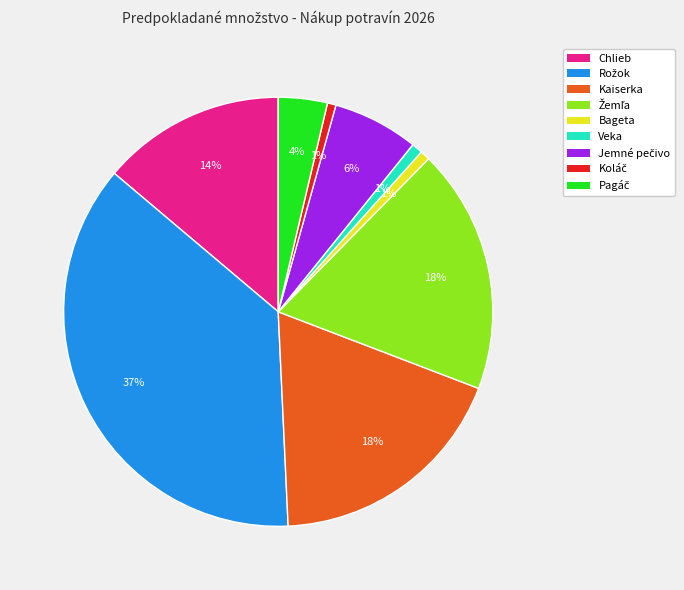

Is there a majority slice in this chart?

No